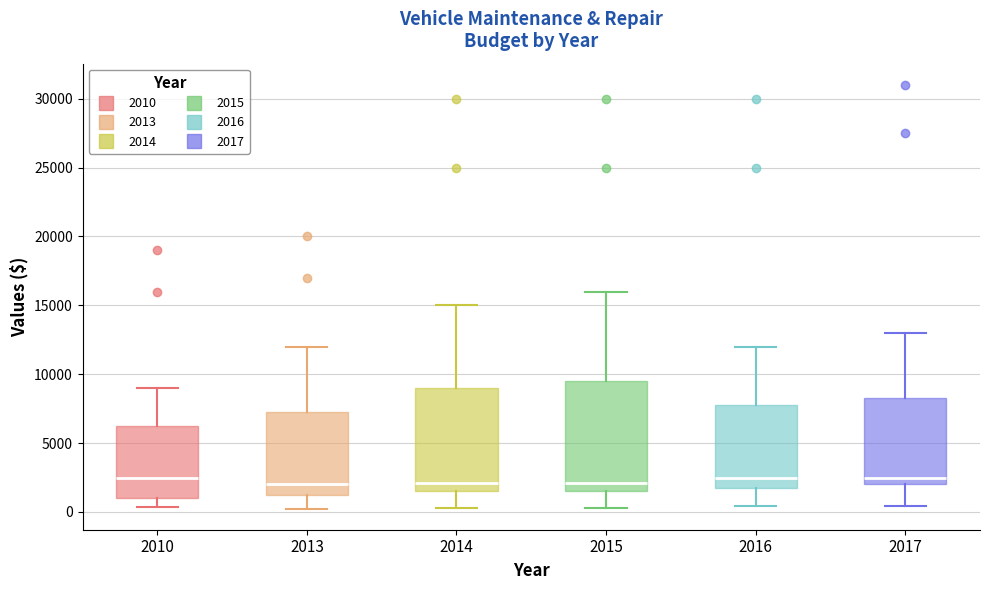

Where is the upper edge of the box at x = 2016 on the y-axis? The values are not printed on the chart, so give them approximately, as read against the axis.

8000